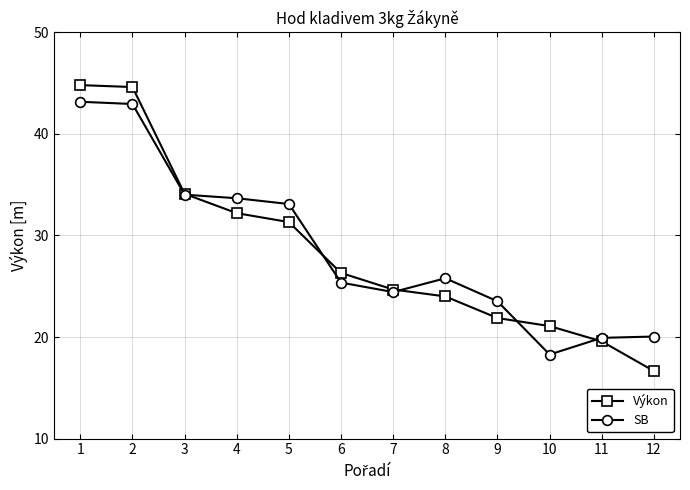

Does the chart display data point markers on the line(s)?

Yes